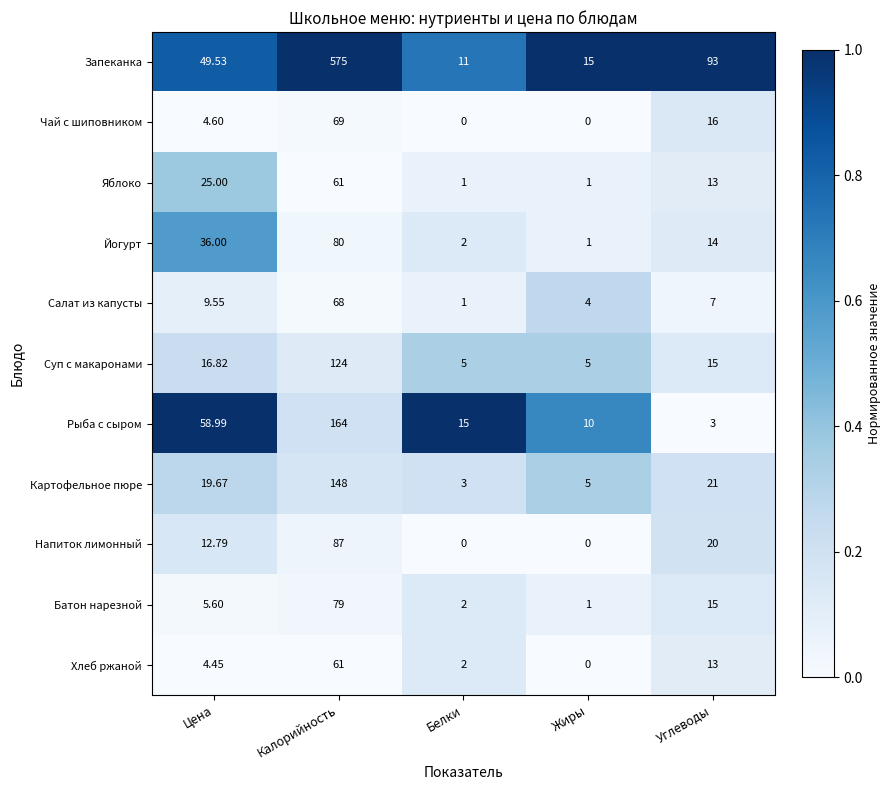

At which label does Йогурт first exceed 14?

Цена